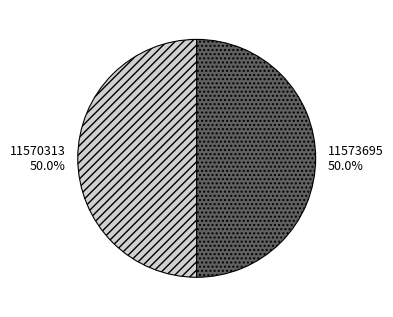

Approximately how many times larger is the value at 11573695 compared to 11570313?

1.0